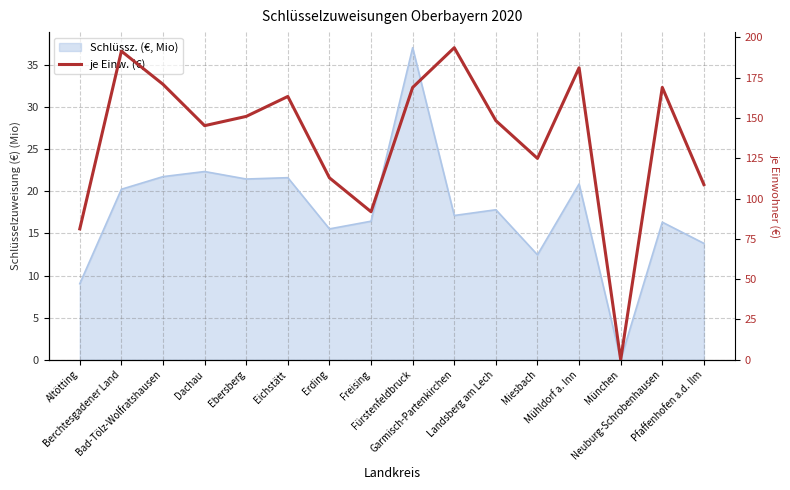

What is the greatest value displayed?

193.6